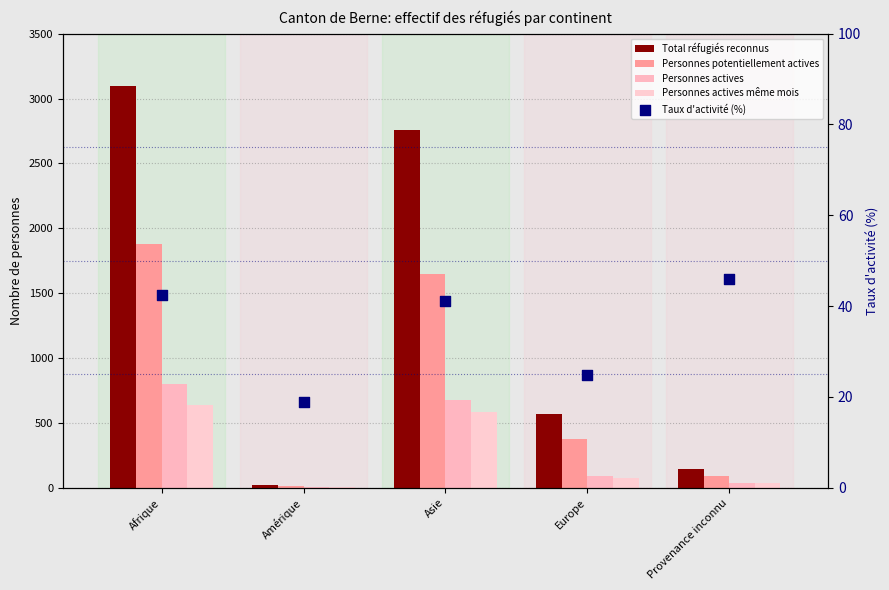

Which series reaches the maximum Y coordinate?

Total réfugiés reconnus